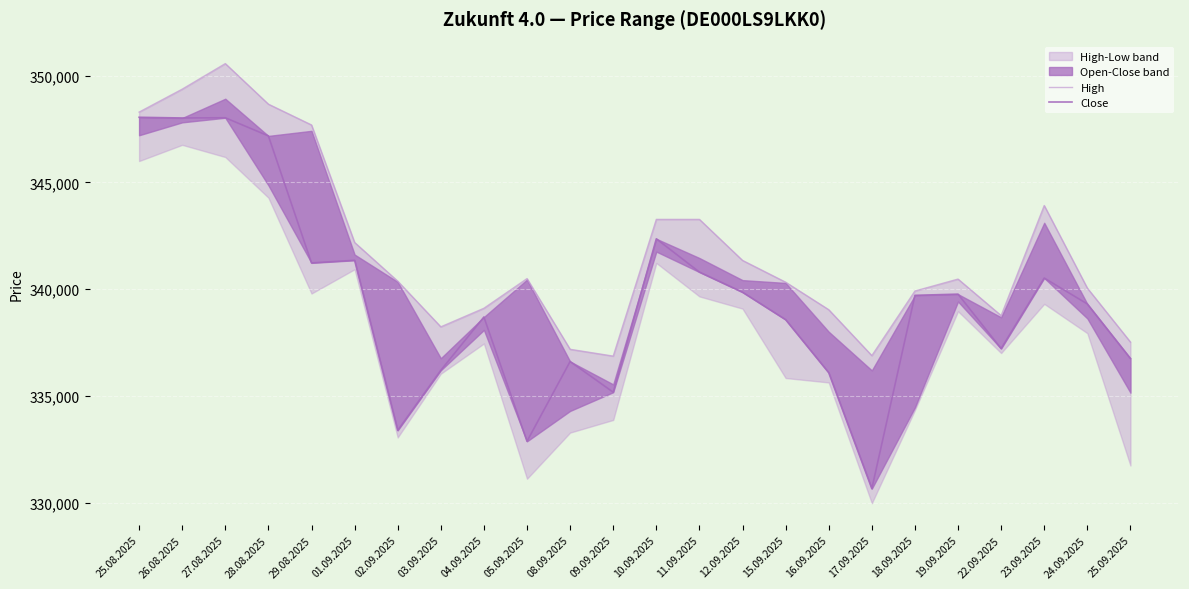

What is the spread (max minus min) of values at 28.08.2025?

1485